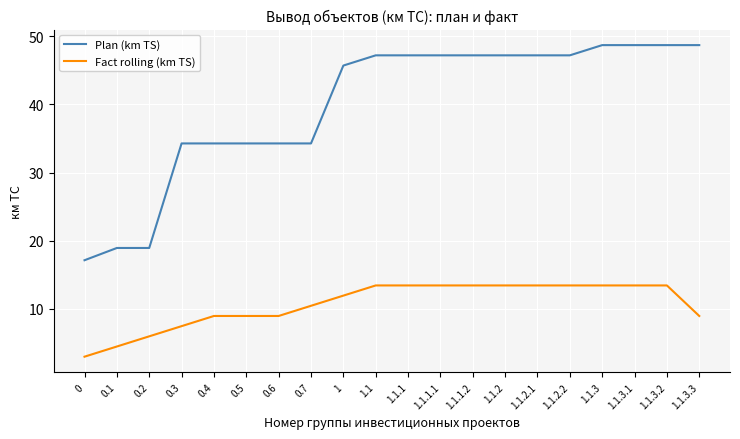

What position from the left is 0.7?

8